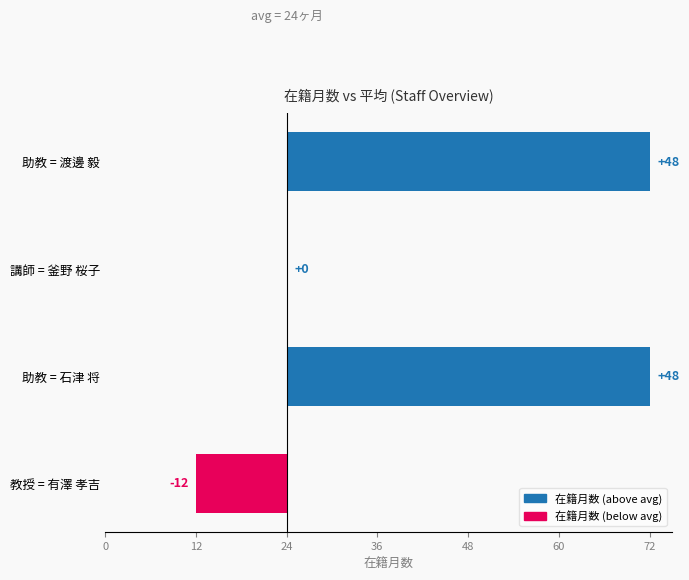

How many bars are there in total?

4